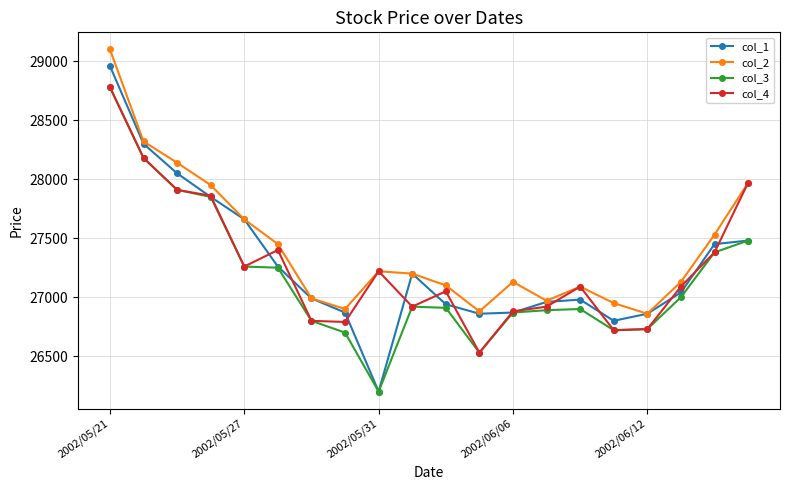

True or false: col_4 has more than 1 interior local peaks.

True